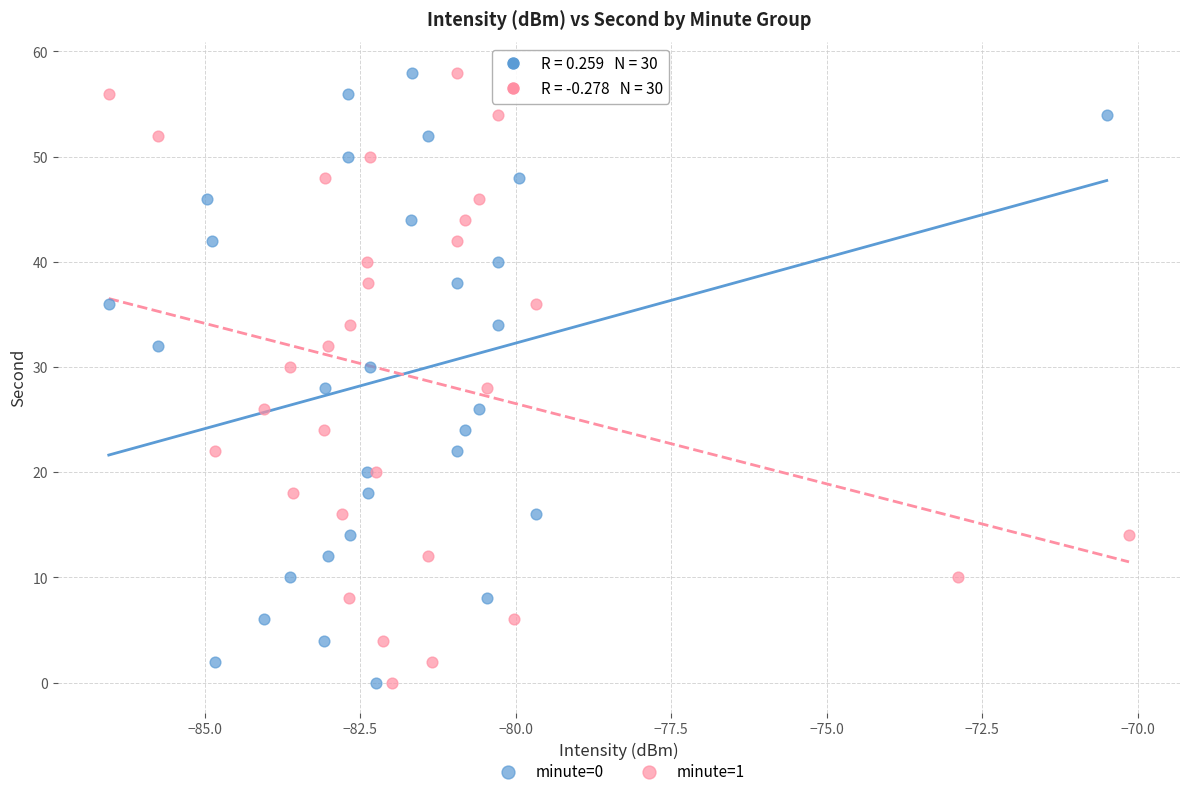

What are all the series names shown in the legend?

minute=0, minute=1